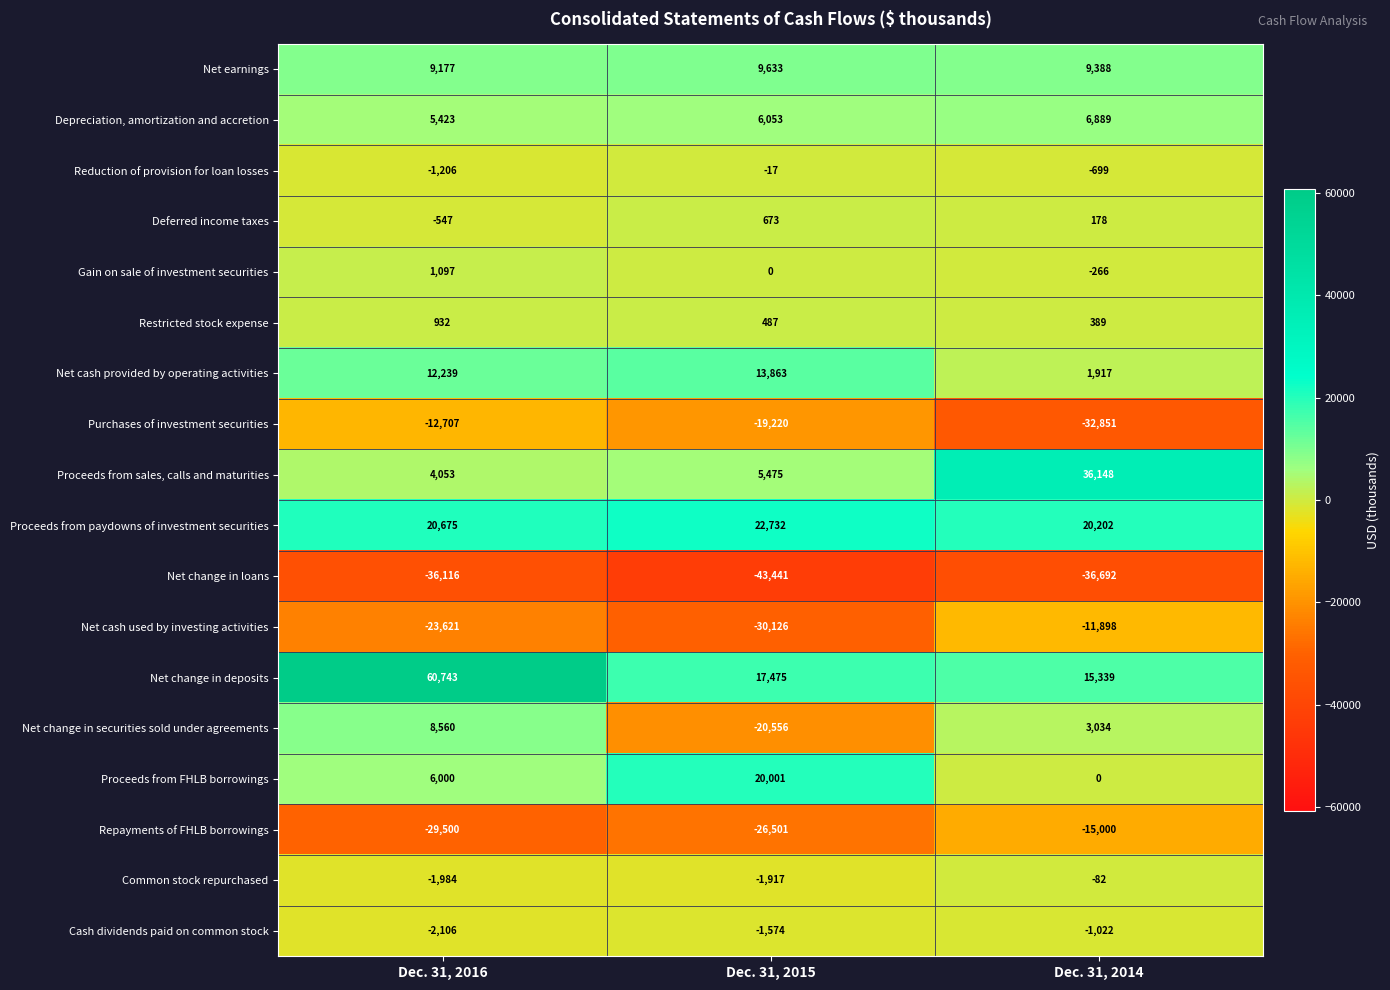

At Dec. 31, 2014, list the series in order from smallest to largest.

Net change in loans, Purchases of investment securities, Repayments of FHLB borrowings, Net cash used by investing activities, Cash dividends paid on common stock, Reduction of provision for loan losses, Gain on sale of investment securities, Common stock repurchased, Proceeds from FHLB borrowings, Deferred income taxes, Restricted stock expense, Net cash provided by operating activities, Net change in securities sold under agreements, Depreciation, amortization and accretion, Net earnings, Net change in deposits, Proceeds from paydowns of investment securities, Proceeds from sales, calls and maturities